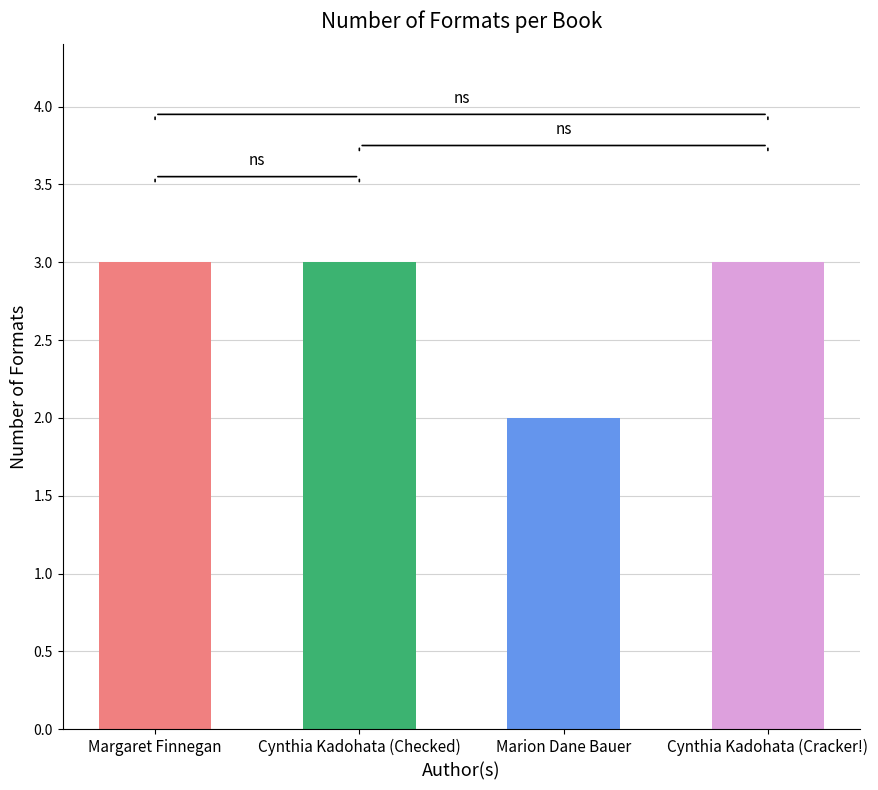

What is the value of the 3rd bar from the left?

2